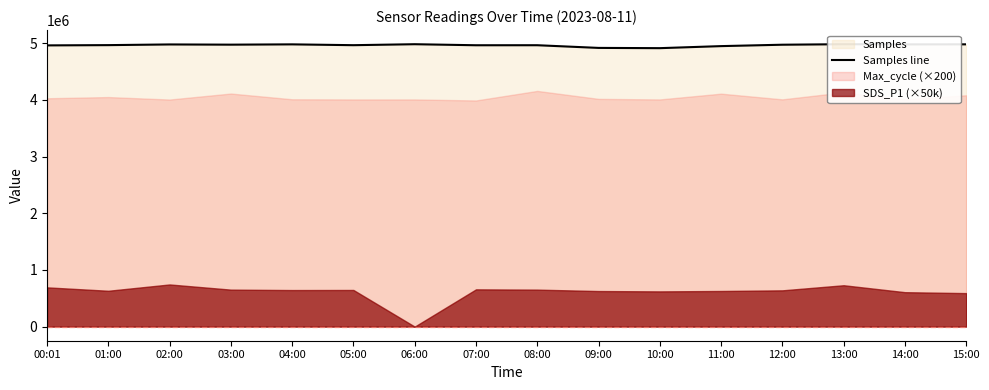

What is the sum of the values at 06:00 and 09:00?

9903037